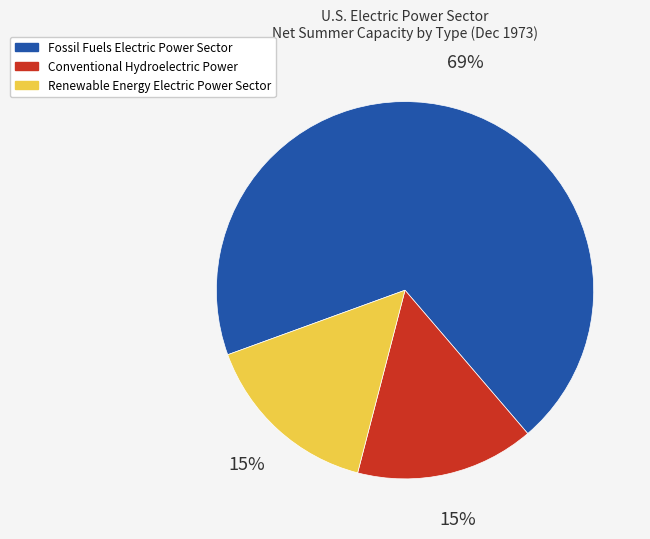

Is there a majority slice in this chart?

Yes